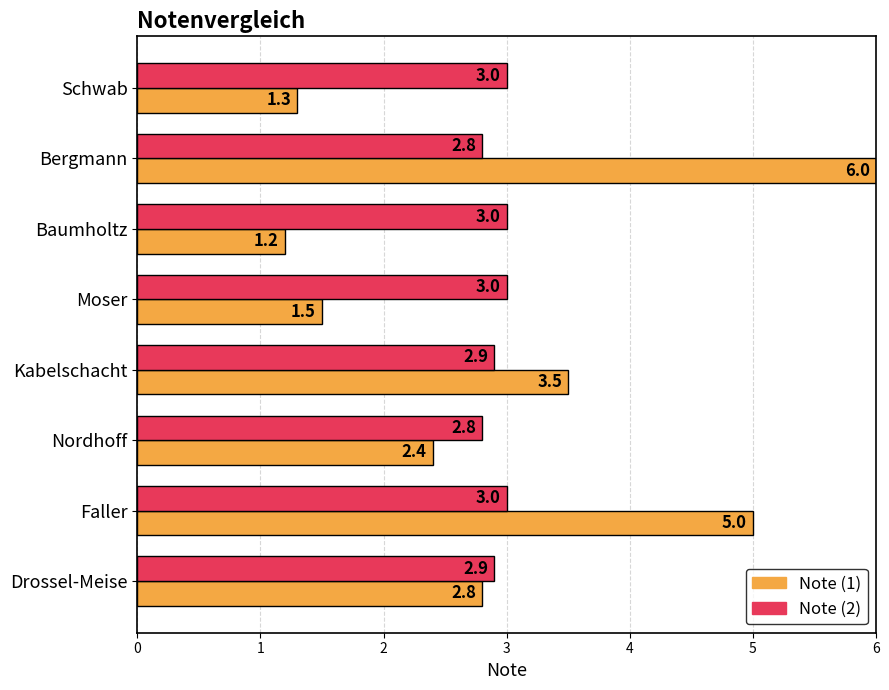

What is the difference between the highest and lowest values at Schwab?

1.7